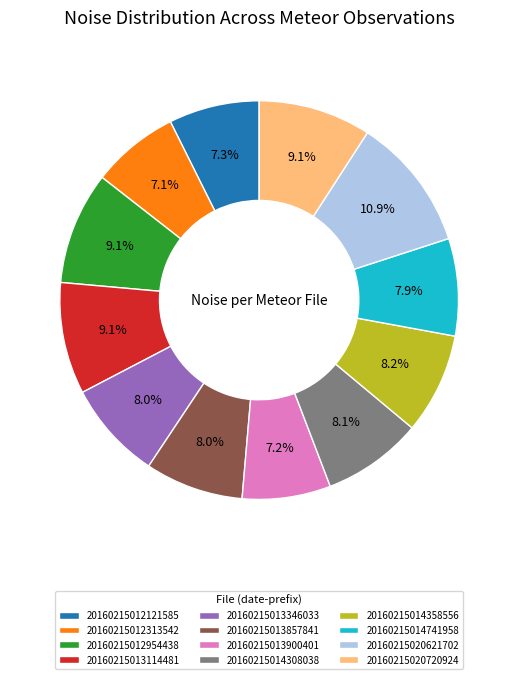

What percentage is the 20160215012954438 slice, to the nearest percent?

9%